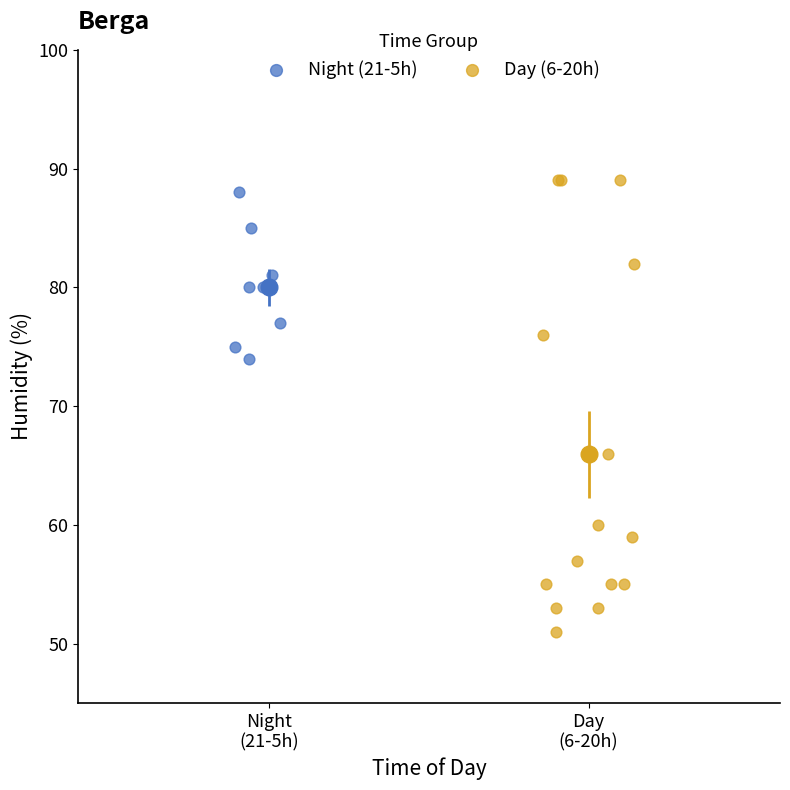

Which series contains the lowest Y value?

Day (6-20h)